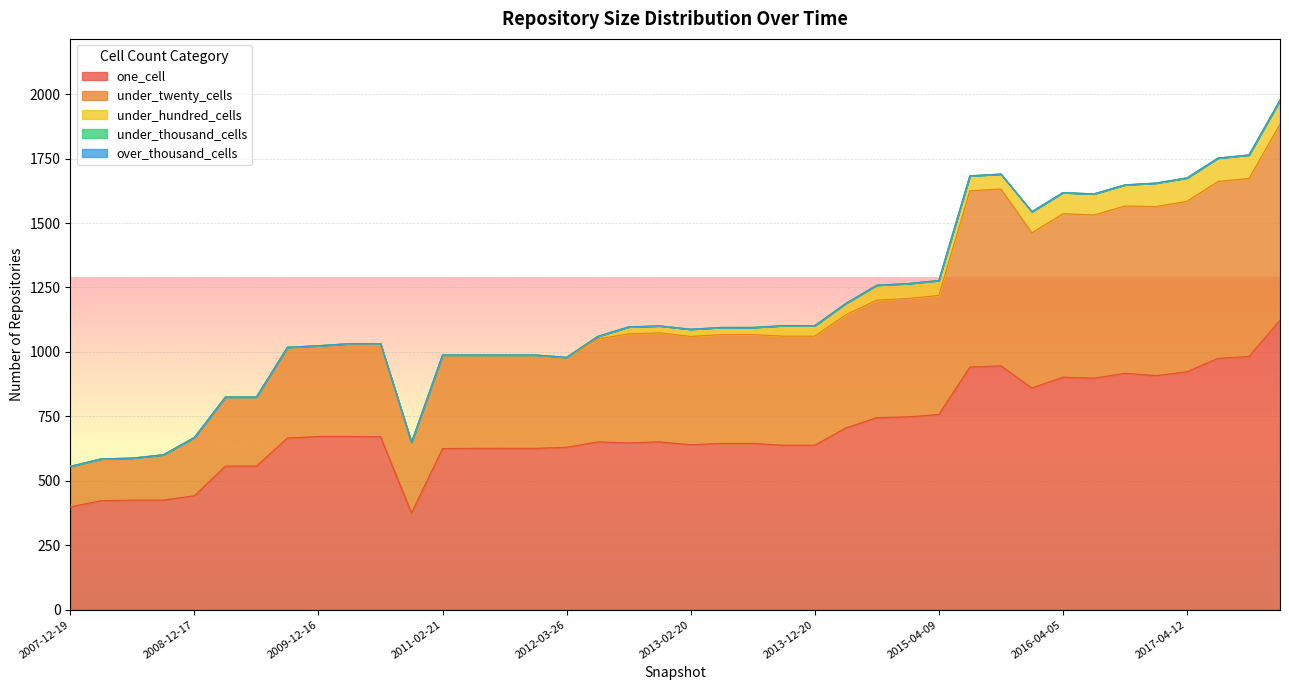

Count the number of data series in this chart.

5